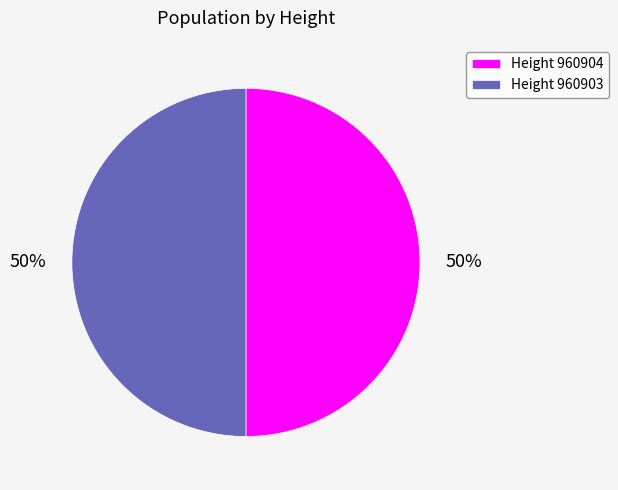

How many segments does this pie chart have?

2